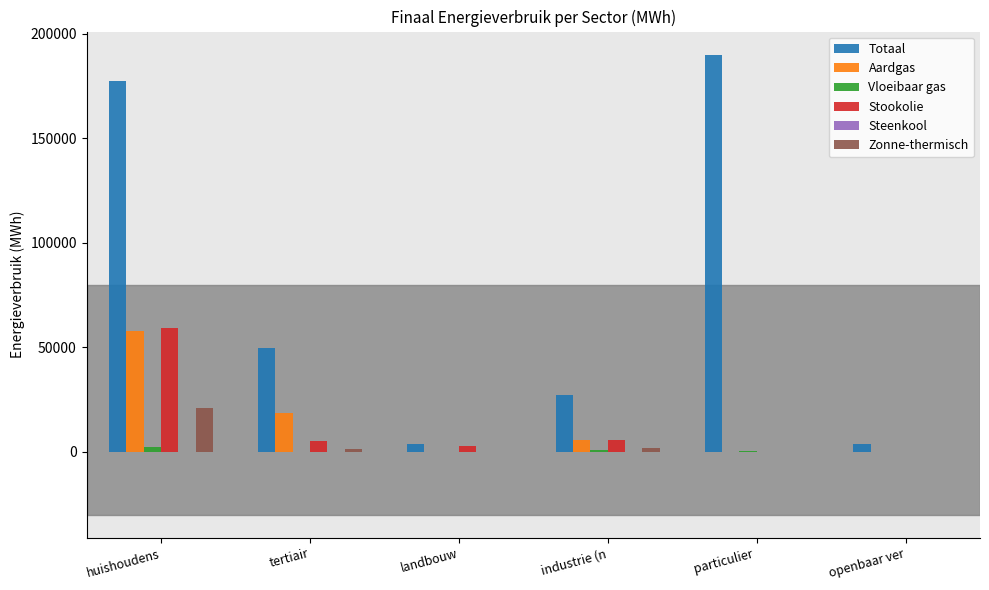

Between tertiair and industrie (n, which series saw the biggest shift?

Totaal